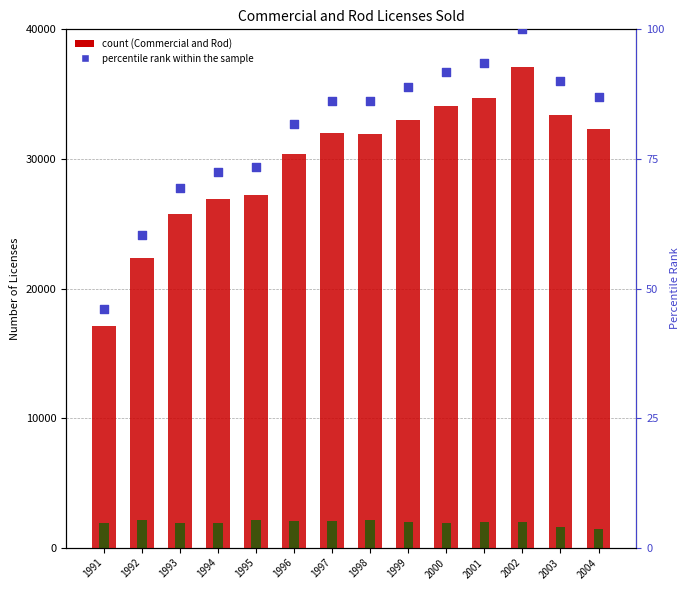

What are all the series names shown in the legend?

Commercial and Rod, Commercial, percentile rank within the sample